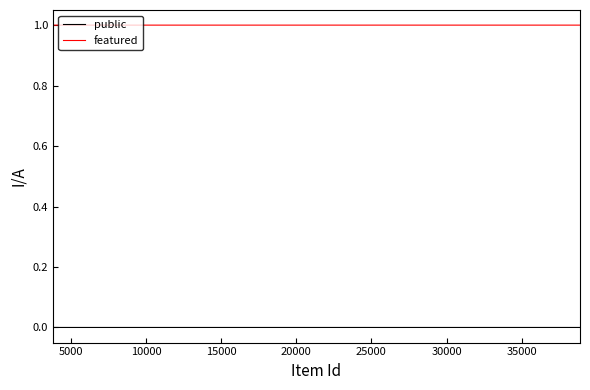

True or false: featured and public intersect in this chart.

False